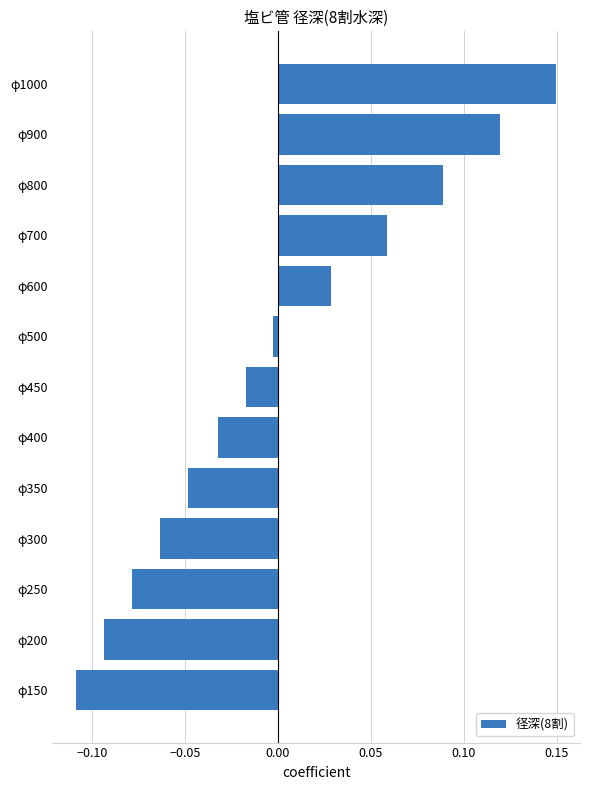

The value at φ800 is 0.0. True or false?

False